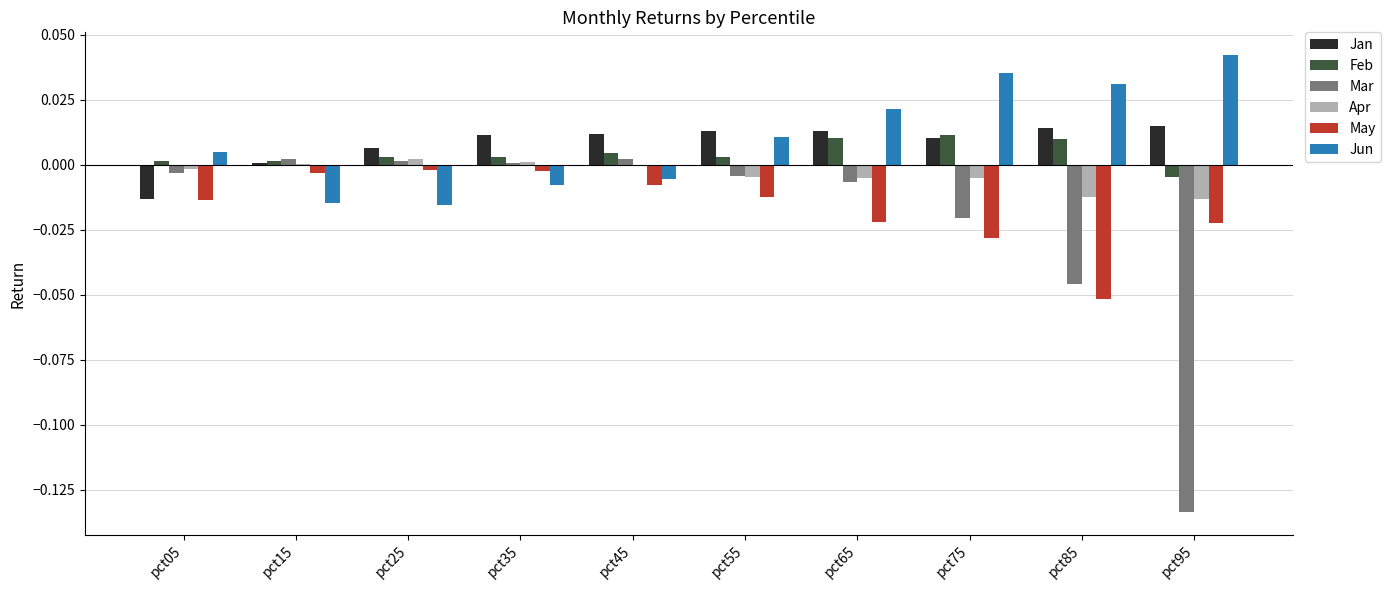

Is the value of Jun at pct25 greater than the value of May at pct75?

Yes